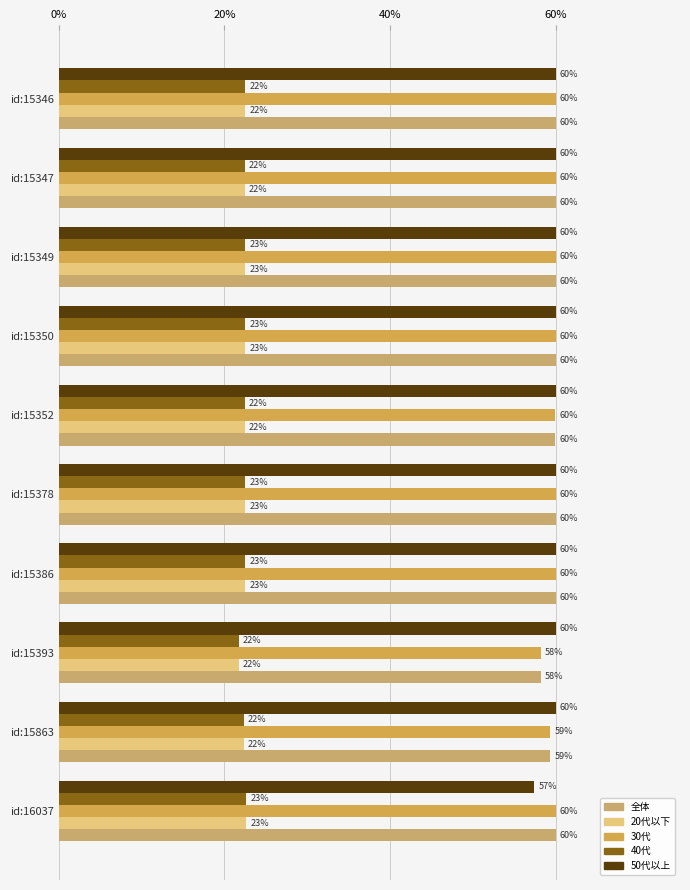

Count the number of data series in this chart.

5